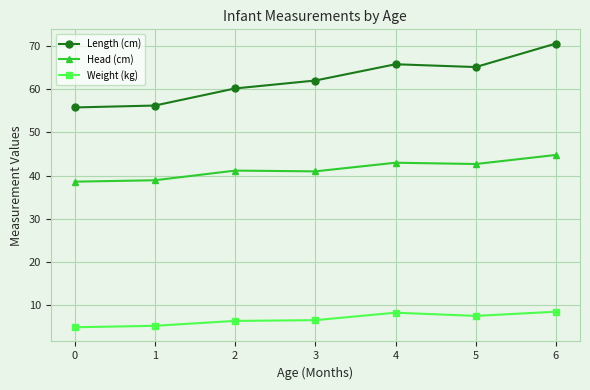

How many values in the Length (cm) series are below 62?

3